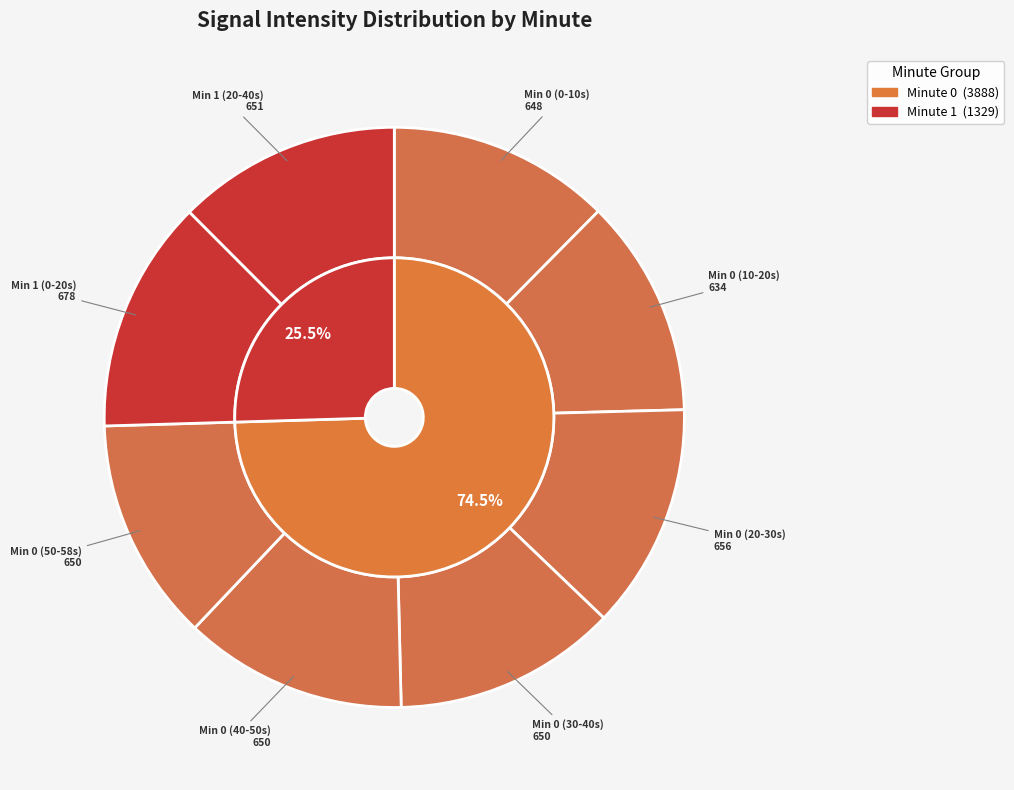

Does 22 account for over 50% of the chart?

No